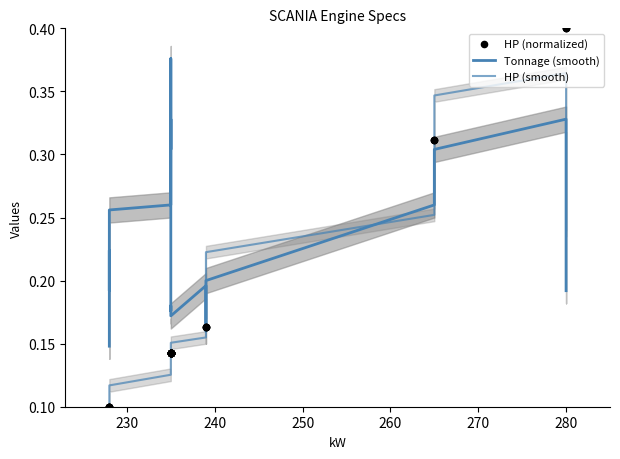

Is the value of HP (normalized) at 10 greater than the value of HP (smooth) at 14?

No